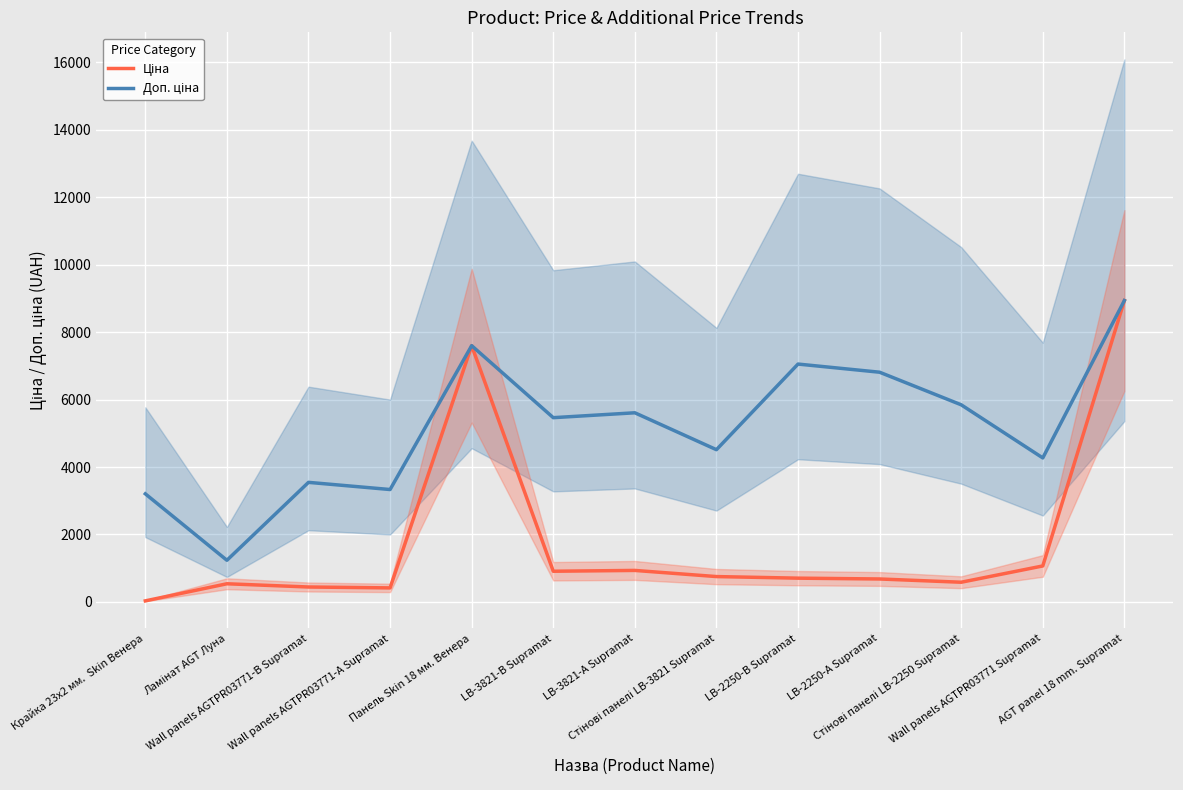

List the series in order of their peak value, highest first.

Ціна, Доп. ціна